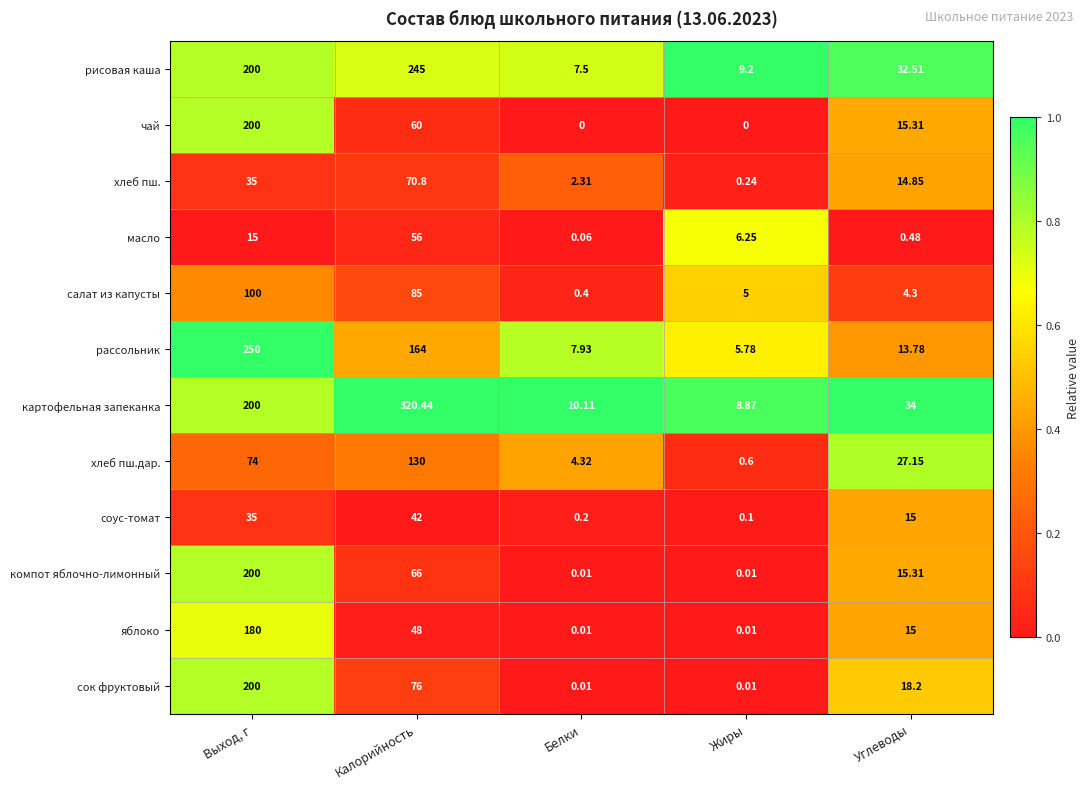

Which series has the widest spread of values?

картофельная запеканка